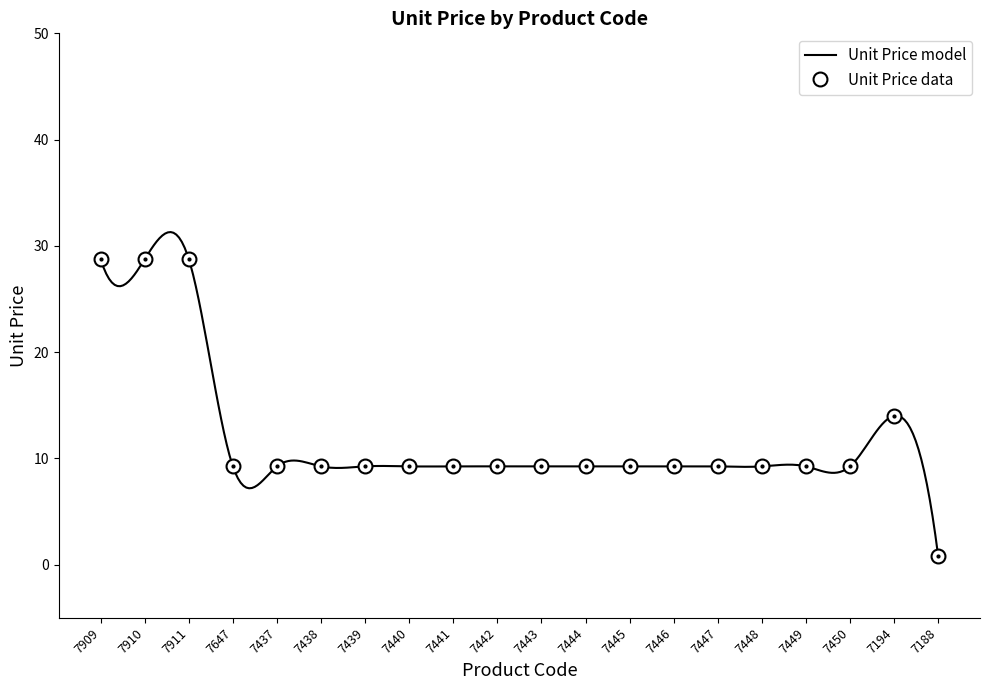

What is the difference between the values at 7444 and 7188?

8.4